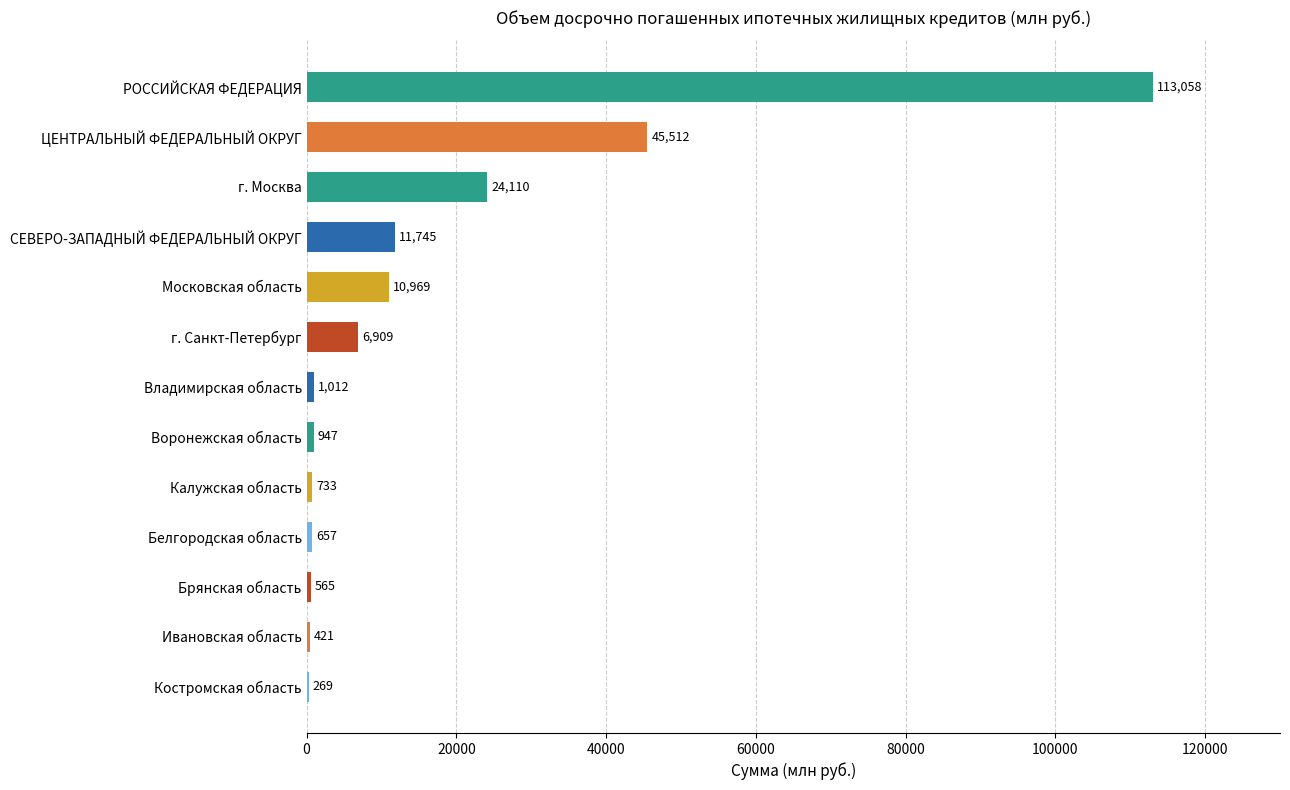

At which category does the chart reach its peak across all series?

РОССИЙСКАЯ ФЕДЕРАЦИЯ